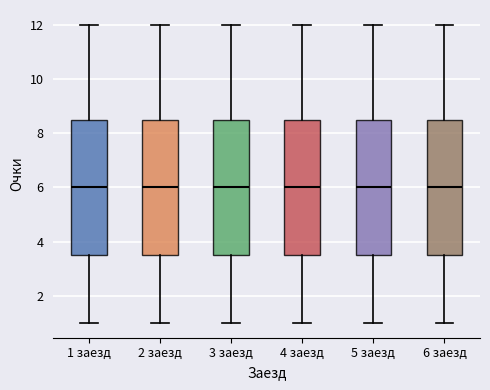

Where does the median line of the box for 2 заезд sit on the y-axis? The values are not printed on the chart, so give them approximately, as read against the axis.

6.0